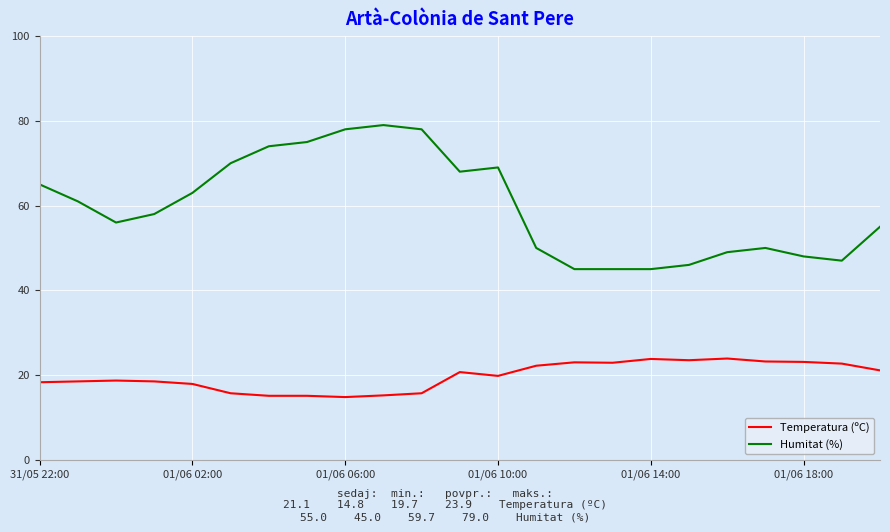

Rank the series by their average value, from highest to lowest.

Humitat (%), Temperatura (ºC)